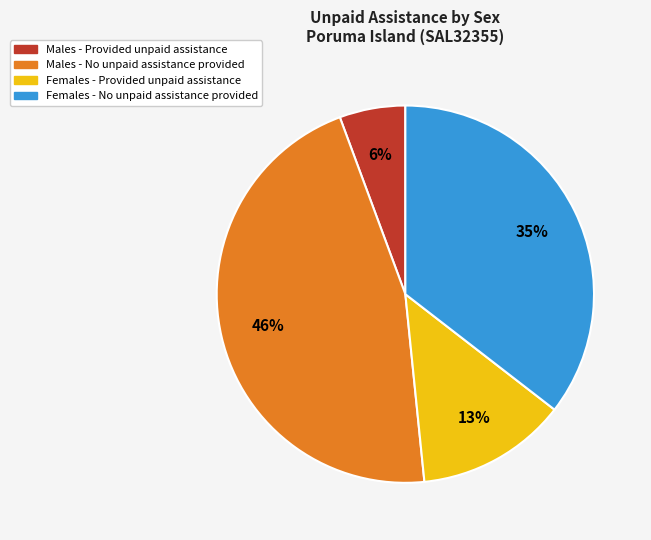

Is it true that Males - No unpaid assistance provided is 52% of the pie?

False